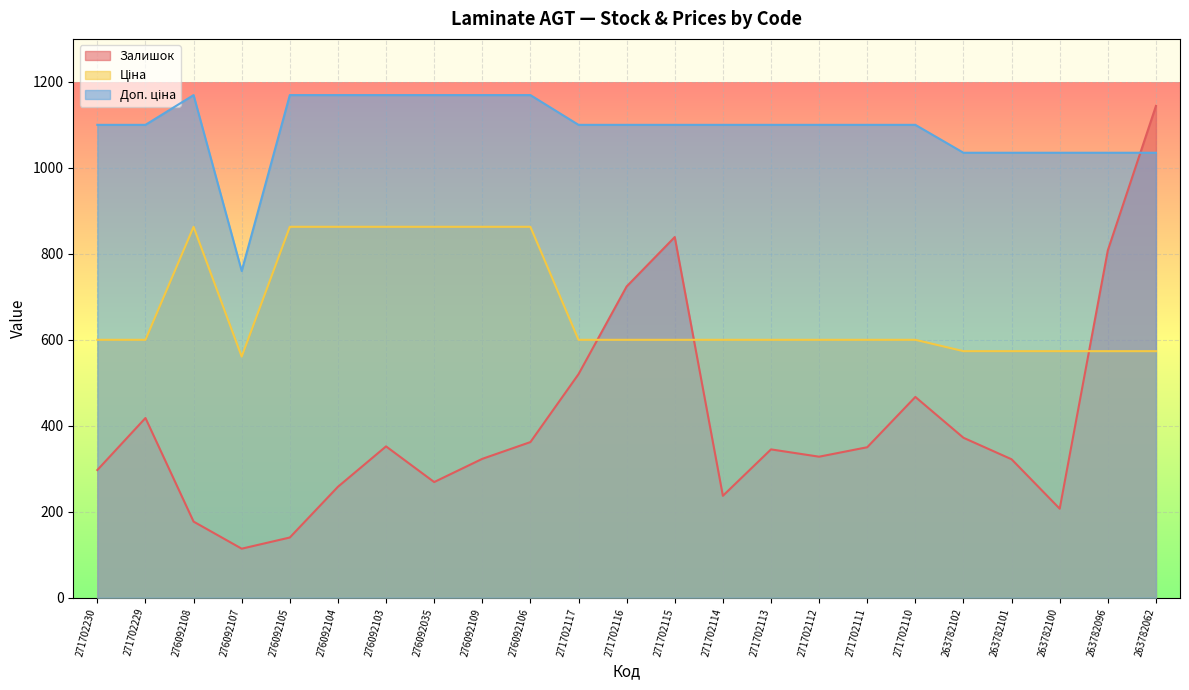

At which label does Залишок reach its minimum?

276092107